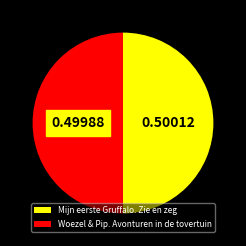

What is the ratio of the value at Woezel & Pip. Avonturen in de tovertuin to the value at Mijn eerste Gruffalo. Zie en zeg?

1.0